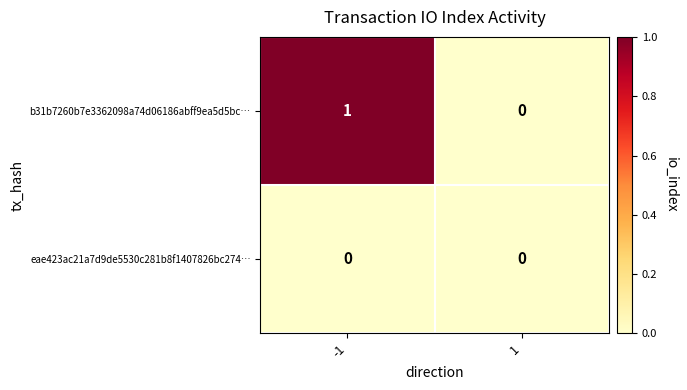

True or false: eae423ac21a7d9de5530c281b8f1407826bc274… has a value of 0 at -1.

True